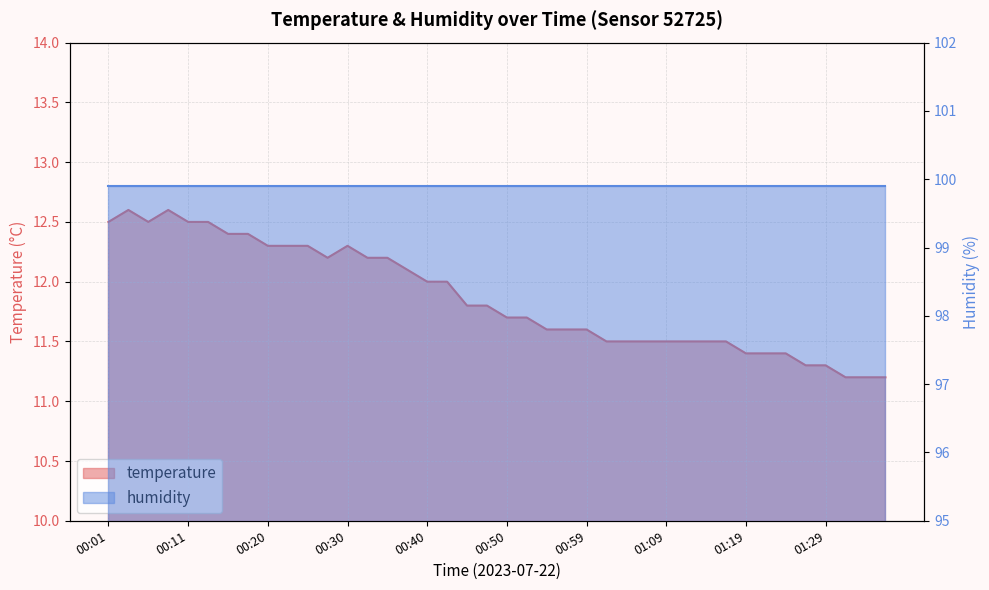

At which category does the data reach its first local peak?

00:03